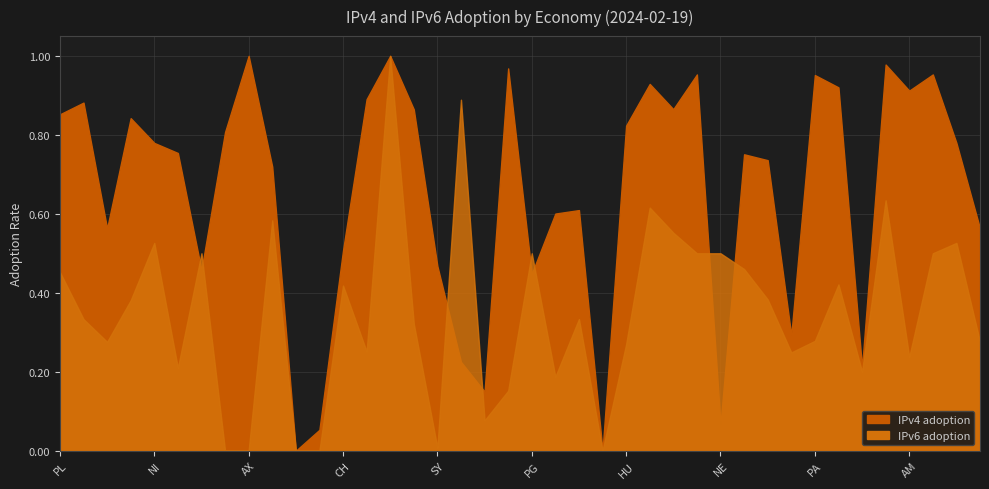

Between which two adjacent categories do IPv6 adoption and IPv4 adoption first intersect?

BZ and GU